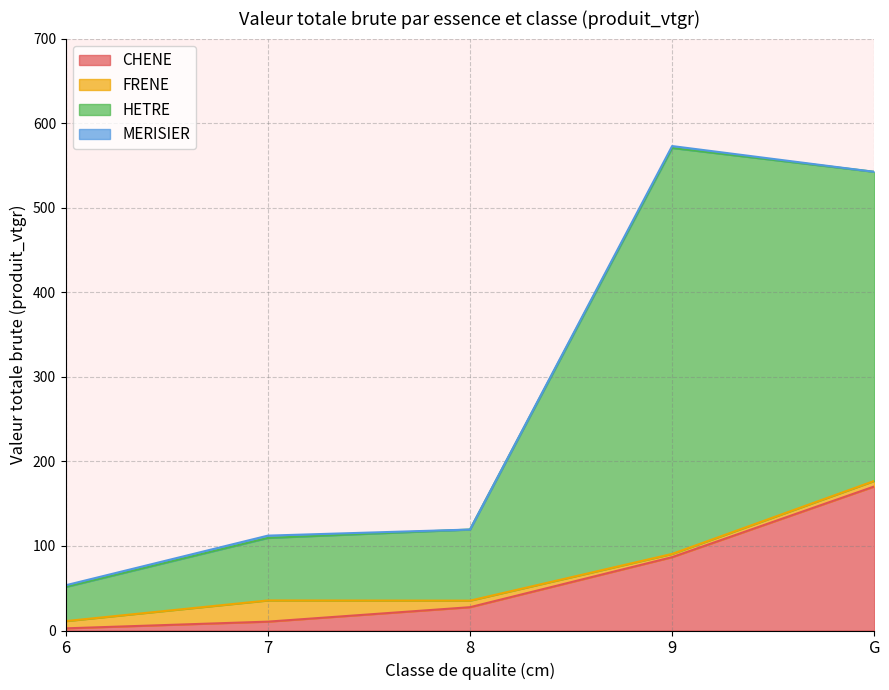

True or false: CHENE and HETRE intersect in this chart.

False